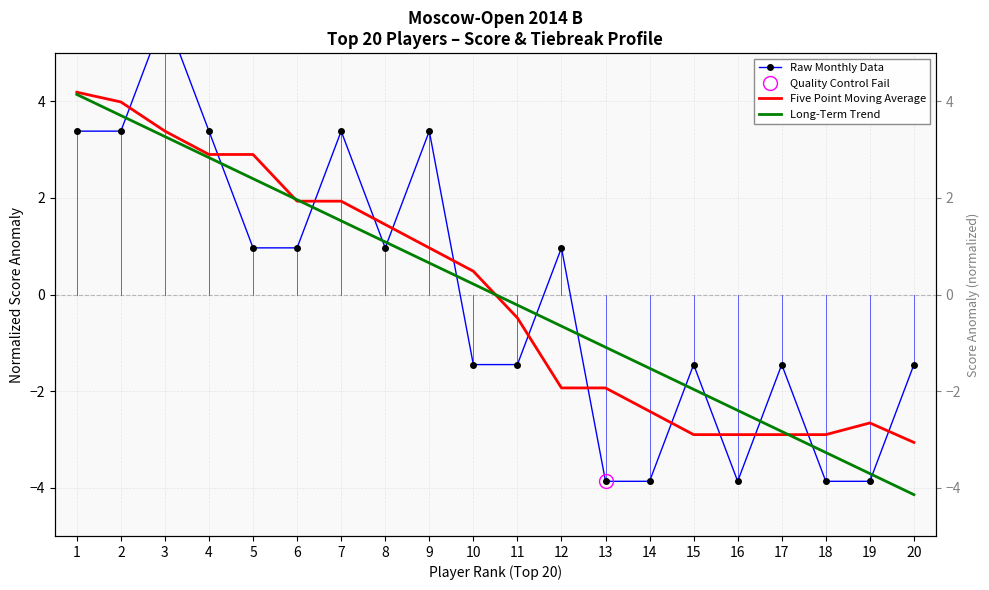

What are all the series names shown in the legend?

Raw Monthly Data, Five Point Moving Average, Long-Term Trend